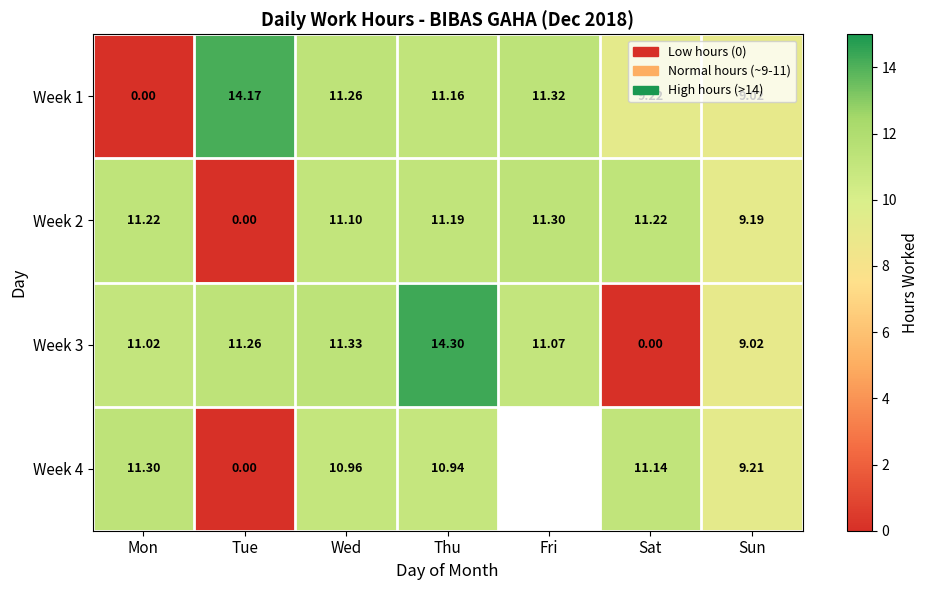

Which series changed the most between Tue and Thu?

Week 2